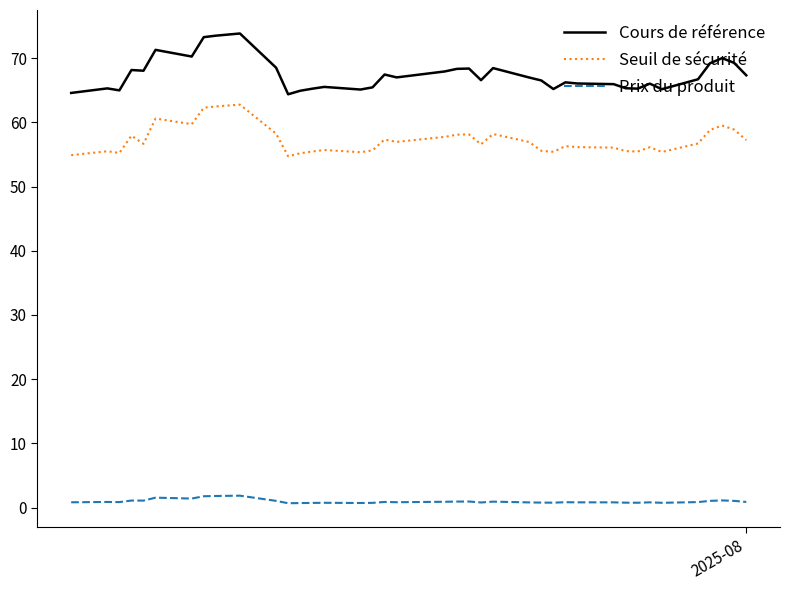

True or false: Cours de référence has more than 0 interior local peaks.

True